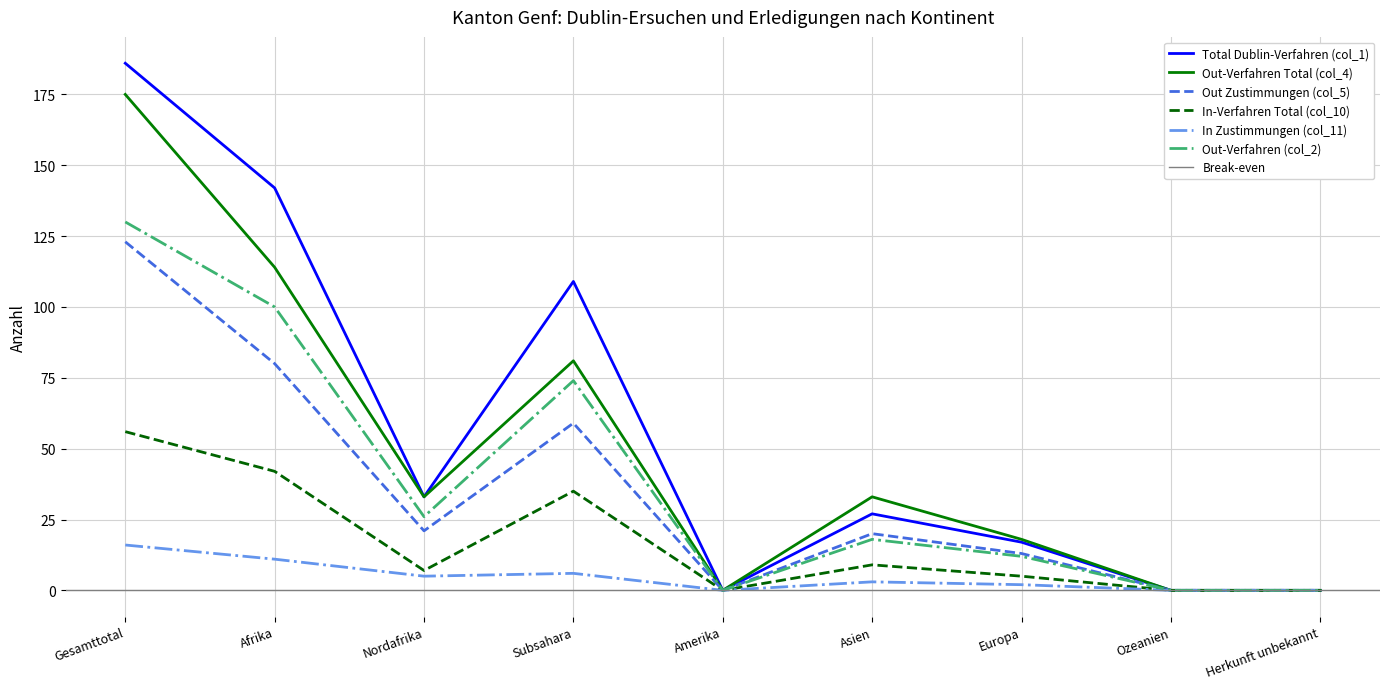

Does the chart display data point markers on the line(s)?

No